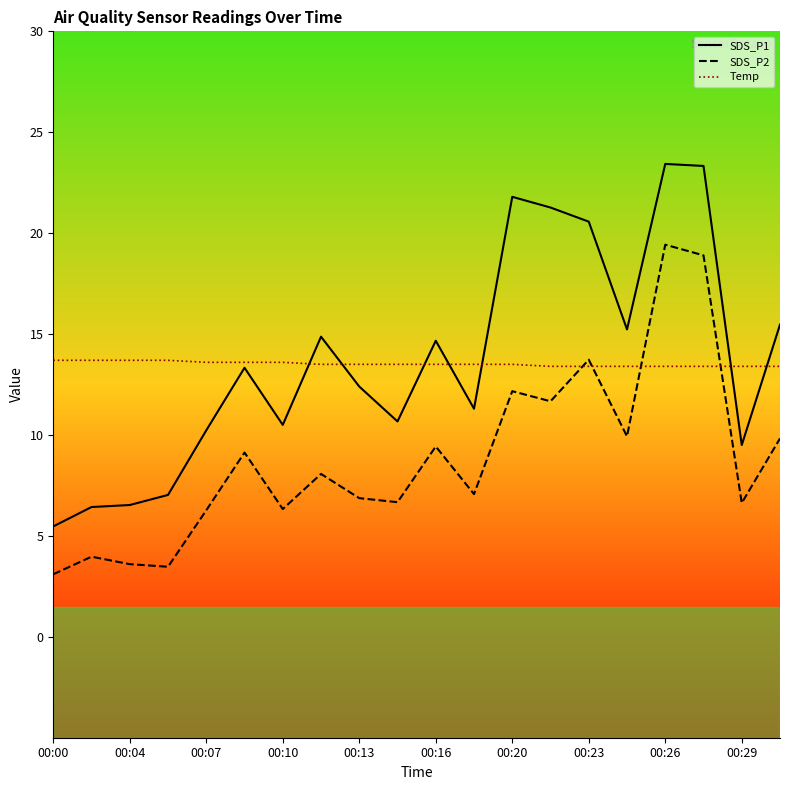

What is the minimum value shown in the chart?

3.1